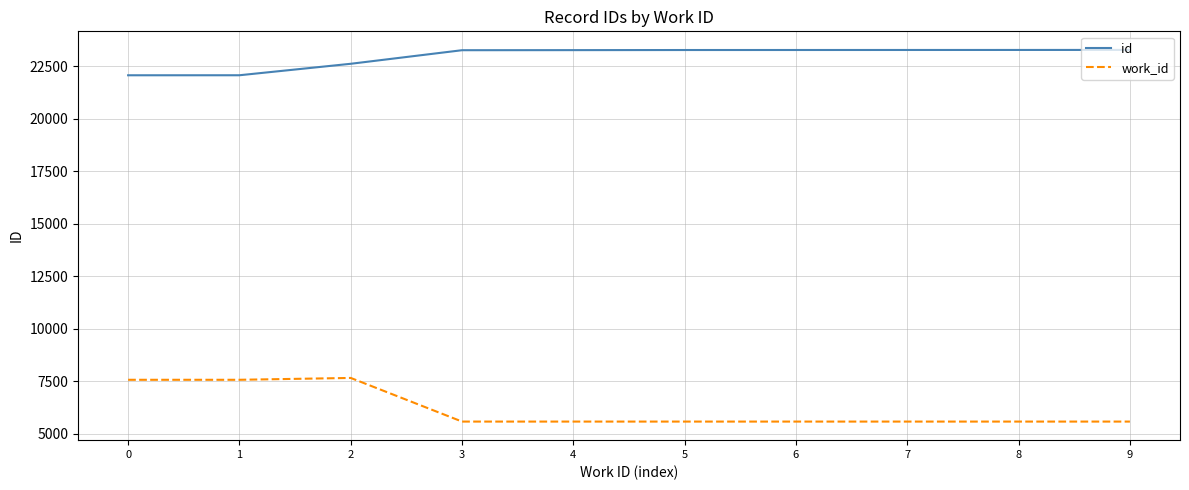

What is the difference between the highest and lowest values at 3?

17676